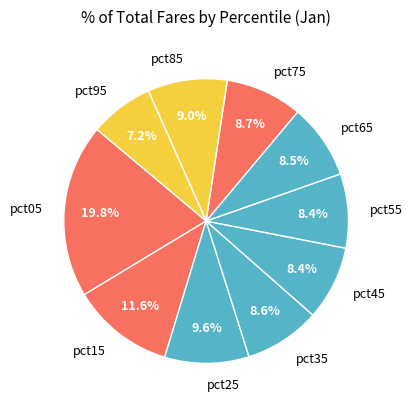

True or false: pct55 accounts for 8% of the total.

True